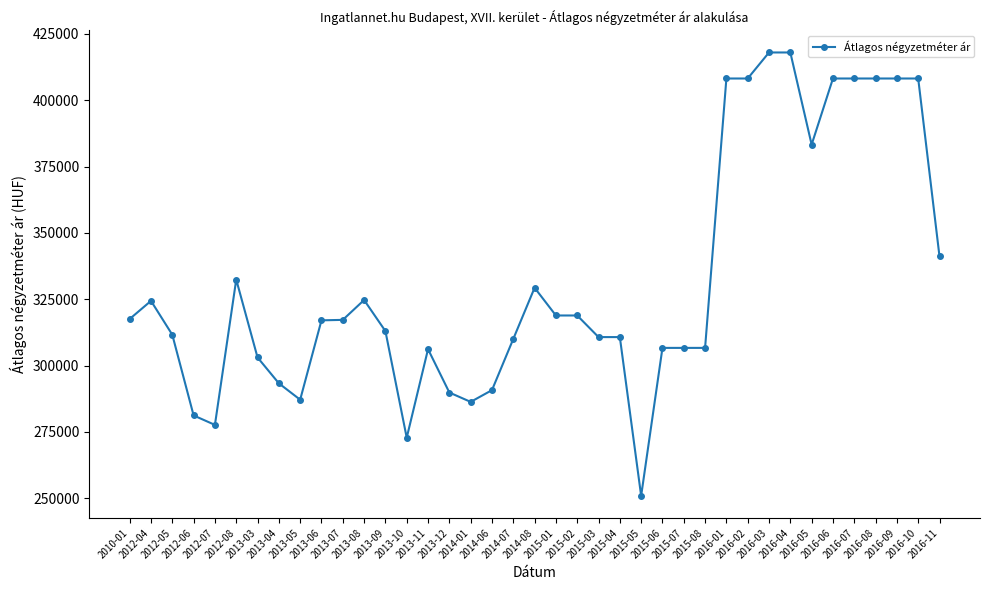

True or false: the data has more than 0 interior local peaks.

True